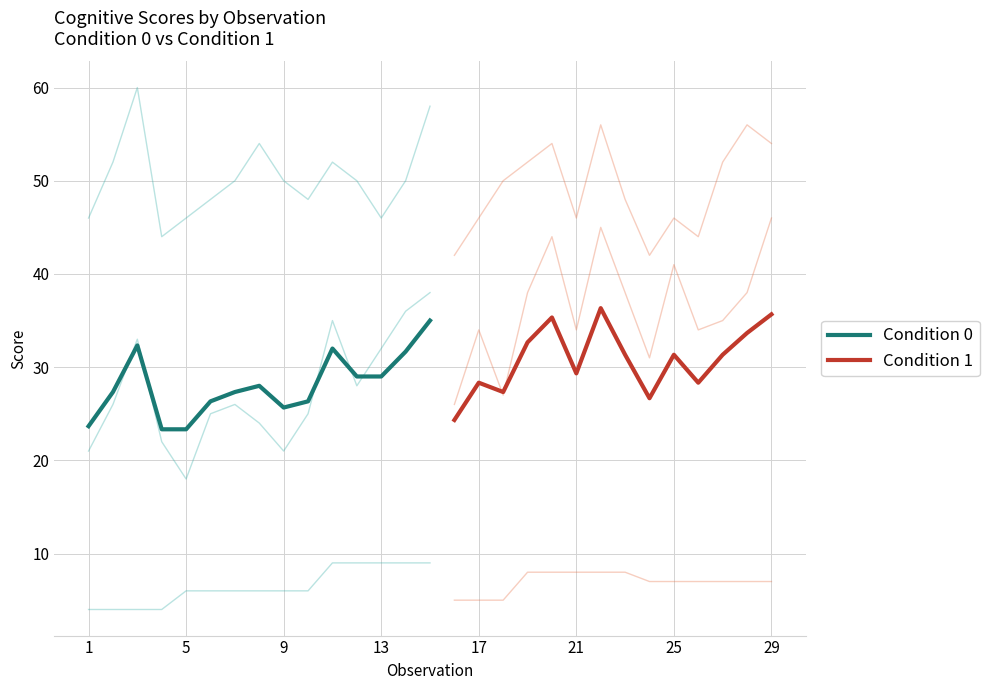

The value of Condition 0 at 5 is 23.3. True or false?

True